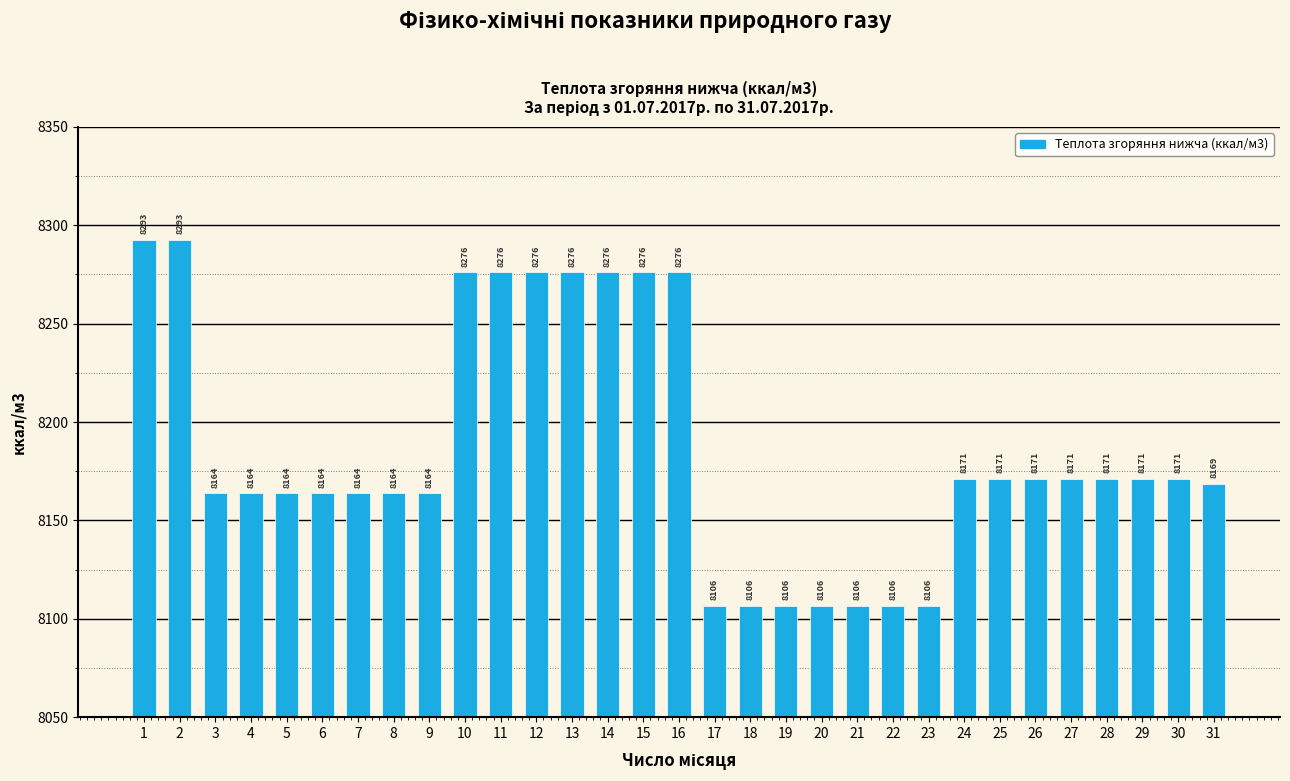

Count the number of values greater than 8170.

16